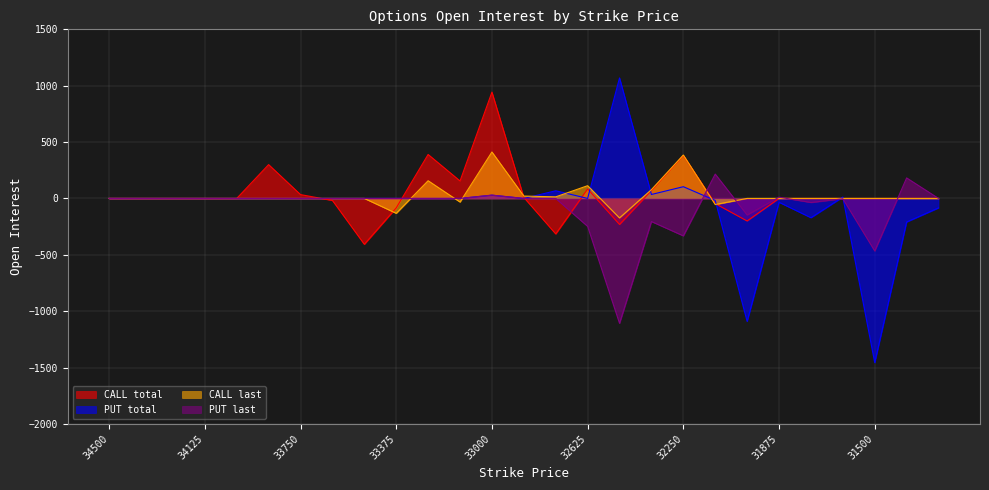

Reading left to right, transcribe all the data shown in this chart.

CALL total: 34500=0	34375=0	34250=0	34125=0	34000=0	33875=300	33750=34	33625=-18	33500=-407	33375=-84	33250=390	33125=155	33000=943	32875=9	32750=-315	32625=84	32500=-231	32375=70	32250=381	32125=-46	32000=-200	31875=0	31750=0	31625=0	31500=0	31375=0	31250=0
PUT total: 34500=0	34375=0	34250=0	34125=0	34000=0	33875=0	33750=0	33625=0	33500=0	33375=0	33250=0	33125=0	33000=29	32875=0	32750=68	32625=0	32500=1069	32375=35	32250=104	32125=-18	32000=-1091	31875=-34	31750=-171	31625=12	31500=-1457	31375=-209	31250=-84
CALL last: 34500=0	34375=0	34250=0	34125=0	34000=0	33875=0	33750=0	33625=0	33500=0	33375=-132	33250=157	33125=-32	33000=412	32875=21	32750=14	32625=113	32500=-173	32375=78	32250=385	32125=-54	32000=0	31875=0	31750=0	31625=0	31500=0	31375=0	31250=0
PUT last: 34500=0	34375=0	34250=0	34125=0	34000=0	33875=0	33750=0	33625=0	33500=0	33375=0	33250=0	33125=0	33000=29	32875=0	32750=0	32625=-248	32500=-1108	32375=-205	32250=-332	32125=216	32000=-147	31875=11	31750=-36	31625=-3	31500=-466	31375=182	31250=0